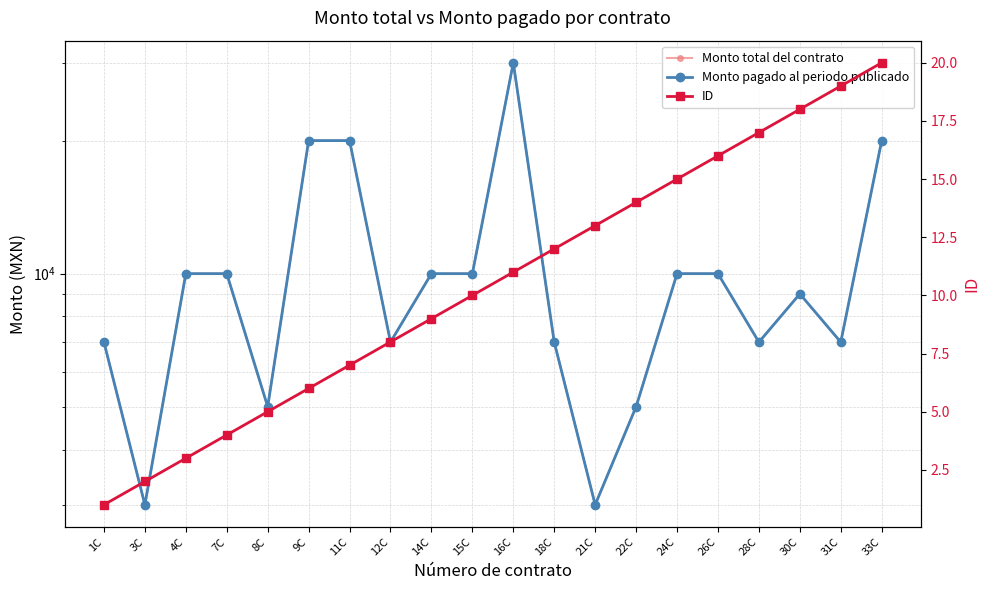

What are all the series names shown in the legend?

Monto total del contrato, Monto pagado al periodo publicado, ID